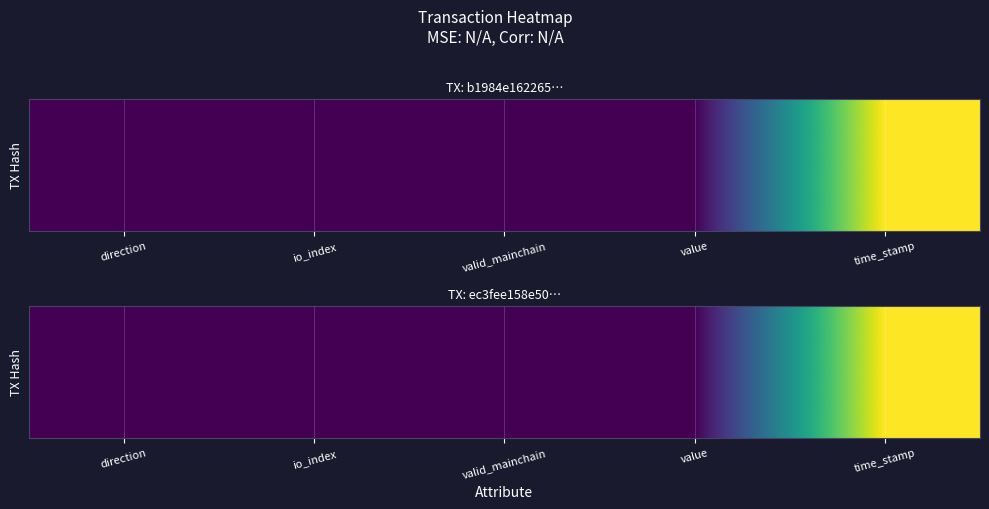

Which has a higher value, direction or time_stamp?

time_stamp